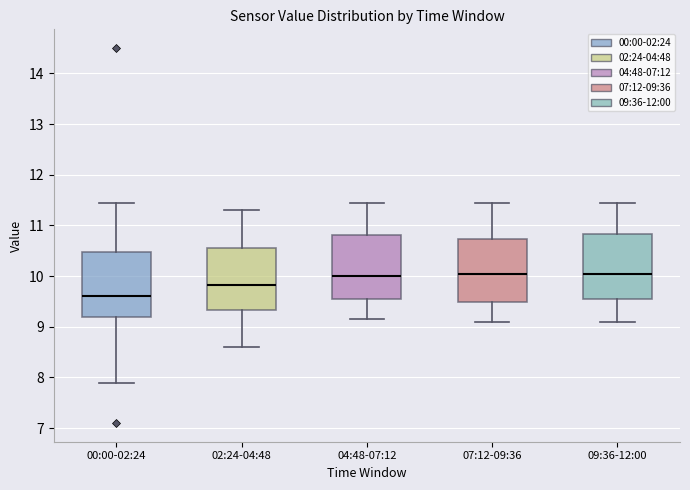

Where is the upper edge of the box for 00:00-02:24 on the y-axis? The values are not printed on the chart, so give them approximately, as read against the axis.

10.5